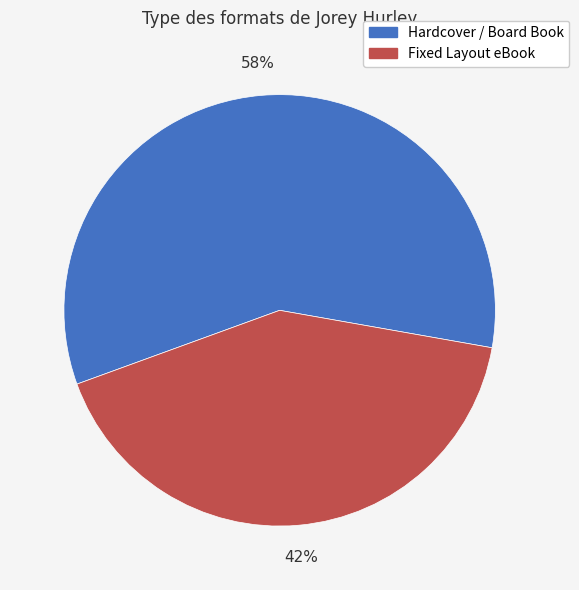

Which category has the smallest portion of the pie?

Fixed Layout eBook